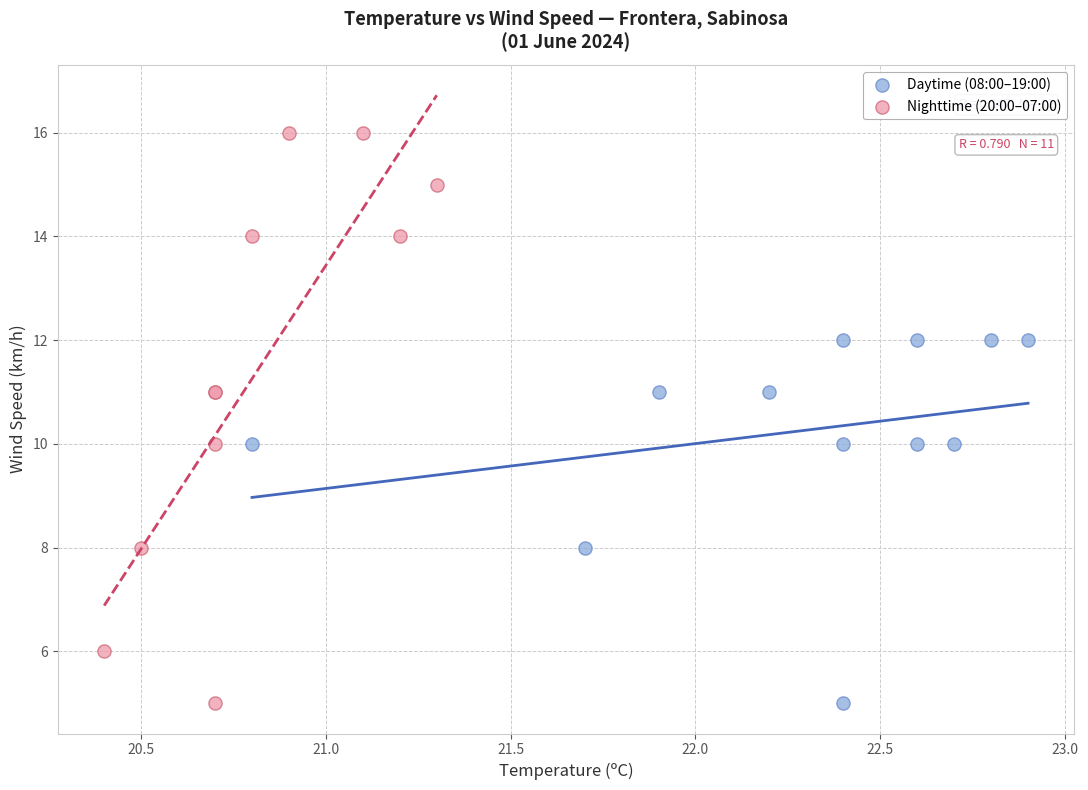

Which series reaches the maximum Y coordinate?

Nighttime (20:00–07:00)